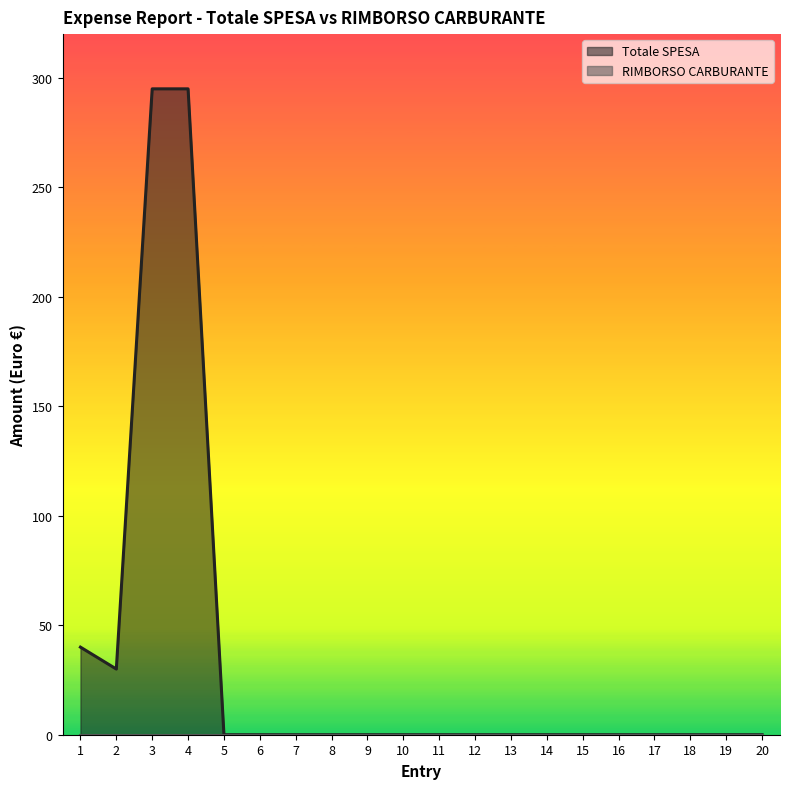

What is the maximum value shown in the chart?

295